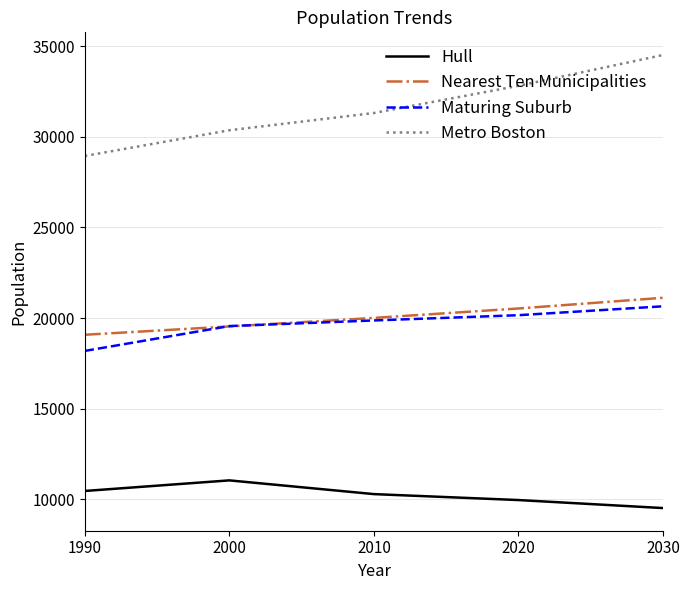

Is this an area chart (filled region under the line)?

No